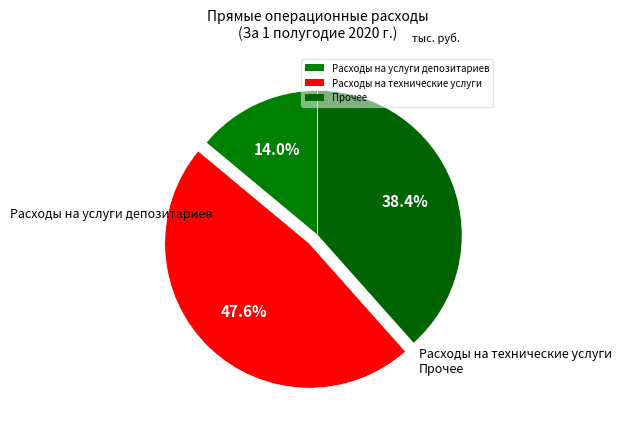

How many segments does this pie chart have?

3